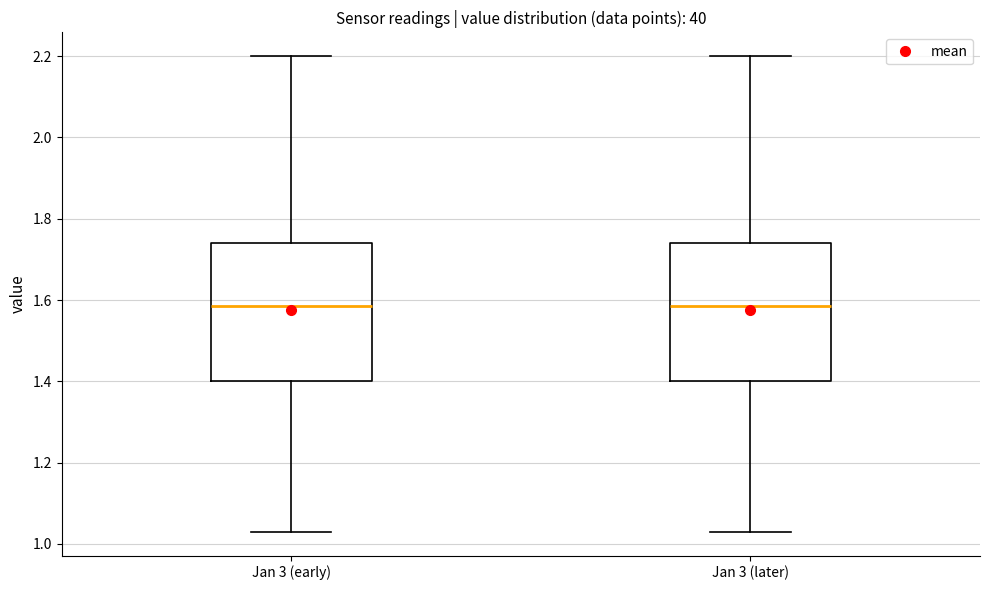

Reading left to right, transcribe this box plot: for each box, give where its median line is, the range the box spans, and where its two whiskers end, as read against the y-axis. The values are not printed on the chart, so give them approximately, as read against the axis.

Jan 3 (early): median 1.58, box 1.40 to 1.74, whiskers 1.04 to 2.20
Jan 3 (later): median 1.58, box 1.40 to 1.74, whiskers 1.04 to 2.20